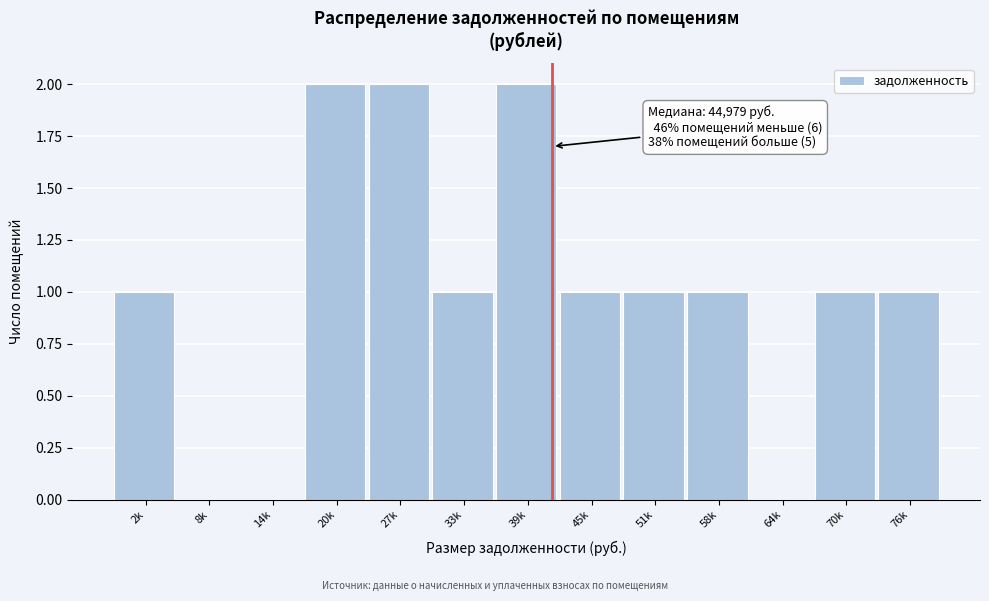

Reading right to left, transcribe all the data shown in this chart.

76k=1	70k=1	64k=0	58k=1	51k=1	45k=1	39k=2	33k=1	27k=2	20k=2	14k=0	8k=0	2k=1